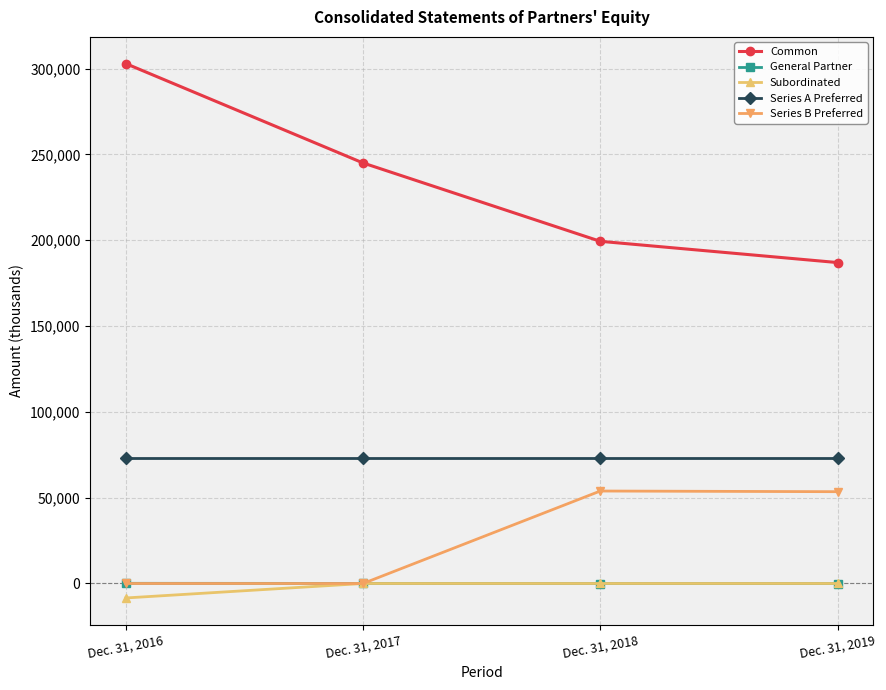

True or false: Series A Preferred and Series B Preferred cross at least once.

False